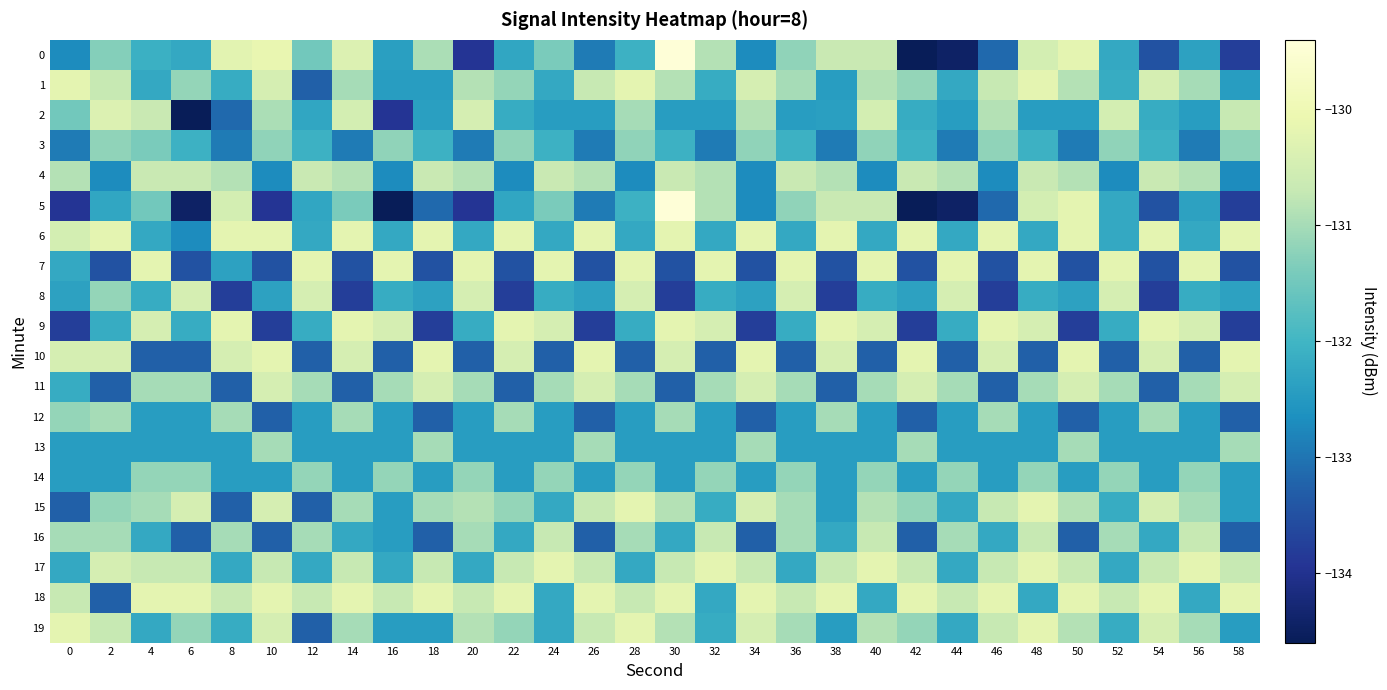

What is the greatest value displayed?

-129.4